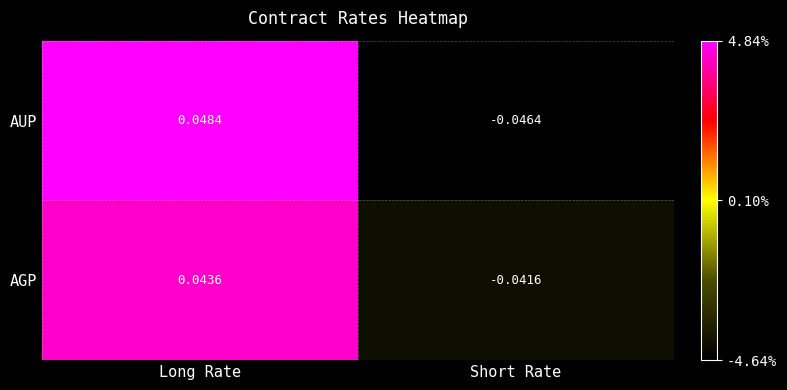

Which series changed the most between Long Rate and Short Rate?

AUP